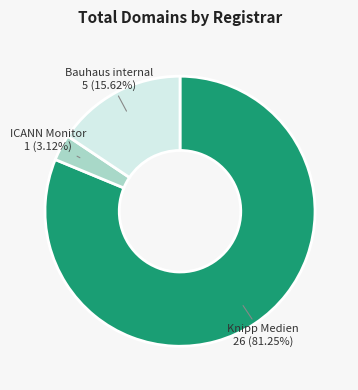

Rank the categories by value from highest to lowest.

Knipp Medien, Bauhaus internal, ICANN Monitor